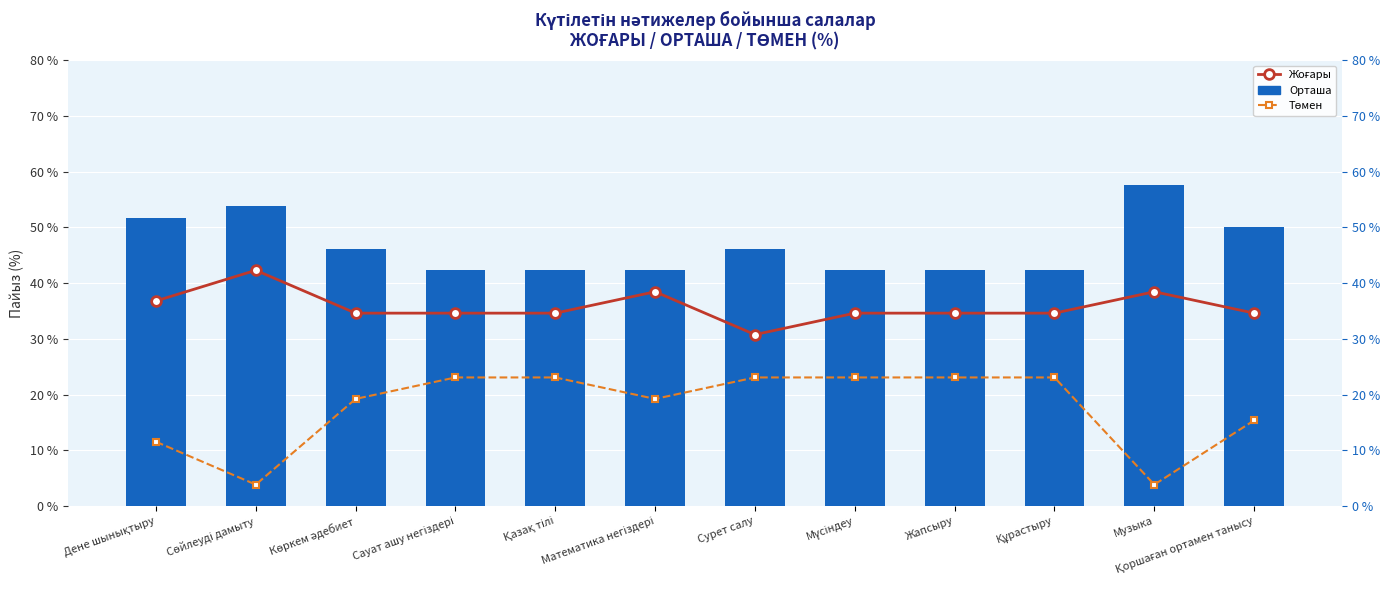

Reading left to right, list all the values displayed in this chart.

Орташа: Дене шынықтыру=51.6	Сөйлеуді дамыту=53.9	Көркем әдебиет=46.1	Сауат ашу негіздері=42.3	Қазақ тілі=42.3	Математика негіздері=42.3	Сурет салу=46.1	Мүсіндеу=42.3	Жапсыру=42.3	Құрастыру=42.3	Музыка=57.7	Қоршаған ортамен танысу=50.0
Жоғары: Дене шынықтыру=36.8	Сөйлеуді дамыту=42.3	Көркем әдебиет=34.6	Сауат ашу негіздері=34.6	Қазақ тілі=34.6	Математика негіздері=38.5	Сурет салу=30.8	Мүсіндеу=34.6	Жапсыру=34.6	Құрастыру=34.6	Музыка=38.5	Қоршаған ортамен танысу=34.6
Төмен: Дене шынықтыру=11.5	Сөйлеуді дамыту=3.9	Көркем әдебиет=19.2	Сауат ашу негіздері=23.1	Қазақ тілі=23.1	Математика негіздері=19.2	Сурет салу=23.1	Мүсіндеу=23.1	Жапсыру=23.1	Құрастыру=23.1	Музыка=3.9	Қоршаған ортамен танысу=15.4